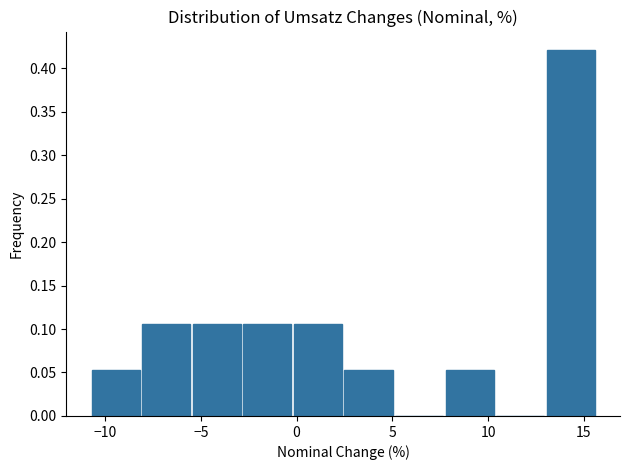

Reading left to right, list every bar in this chart as the range it spans on the x-axis followed by its height. Neither the bar edges nor the heights are printed on the chart, so give them approximately, as read against the axes.

-10.5 to -8.0: 0.055
-8.0 to -5.5: 0.105
-5.5 to -3.0: 0.105
-3.0 to 0.0: 0.105
0.0 to 2.5: 0.105
2.5 to 5.0: 0.055
5.0 to 8.0: 0
8.0 to 10.5: 0.055
10.5 to 13.0: 0
13.0 to 15.5: 0.420